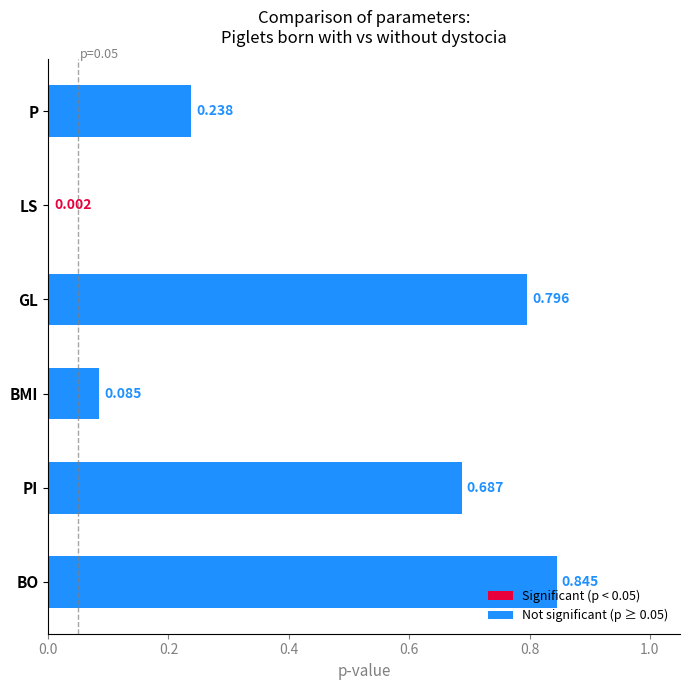

Between P and BO, which is larger?

BO